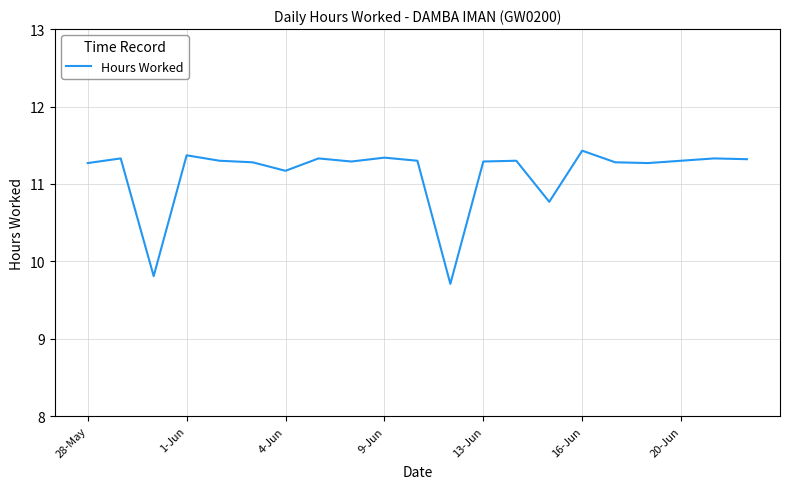

What is the smallest value displayed?

9.7